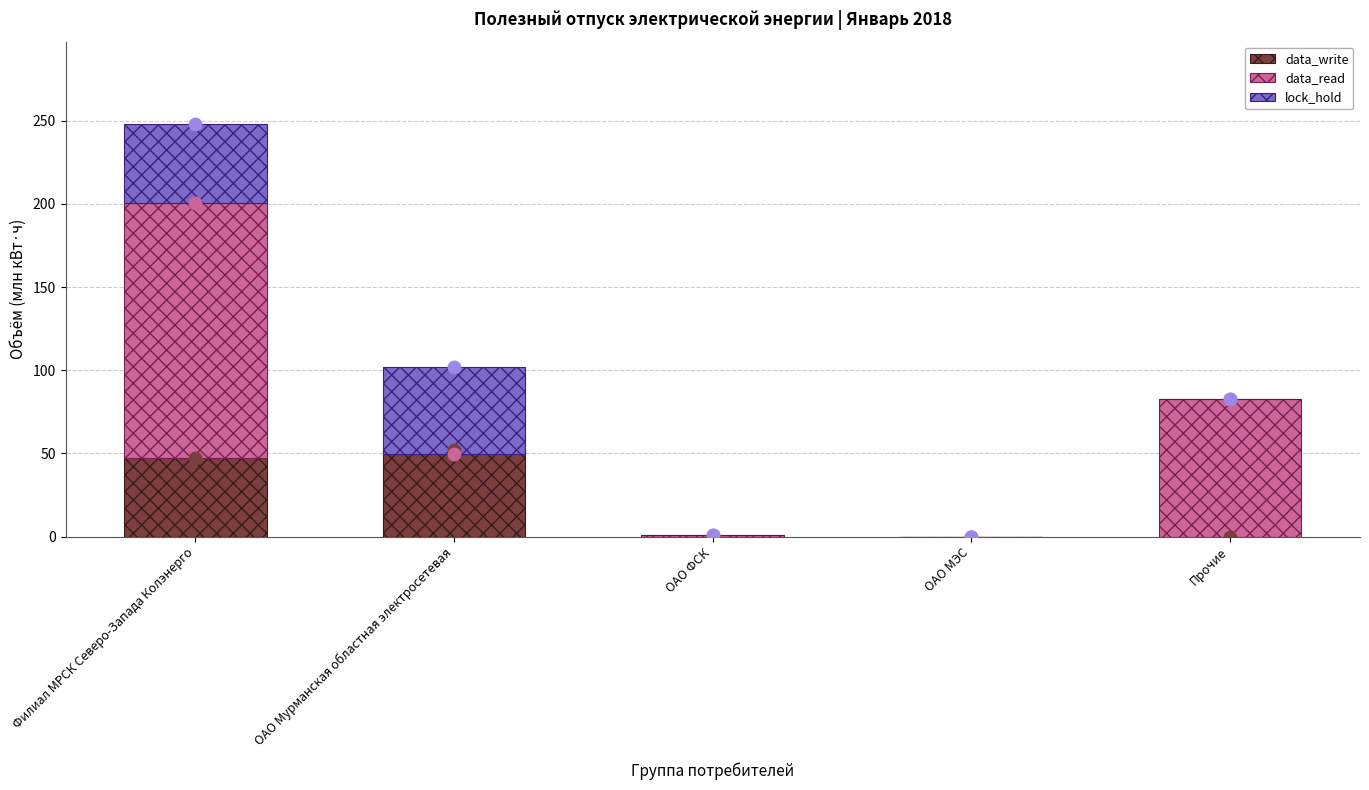

At which category is the sum across all series the highest?

Филиал МРСК Северо-Запада Колэнерго